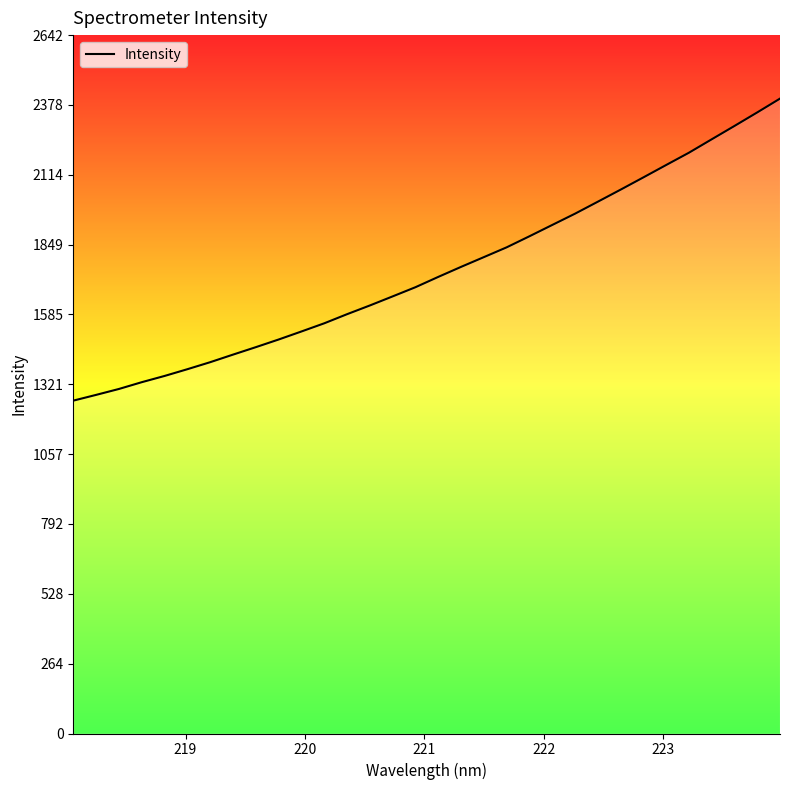

What is the maximum value shown in the chart?

2402.6